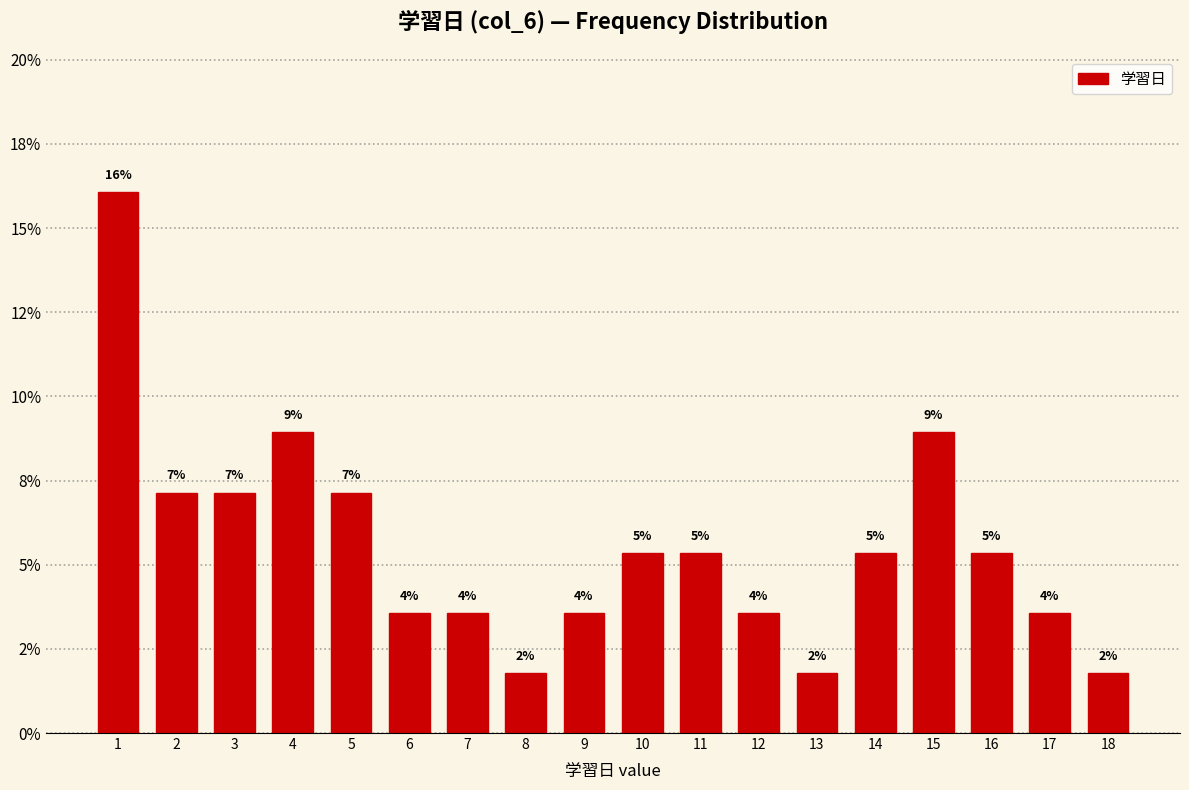

Does the chart contain any negative values?

No